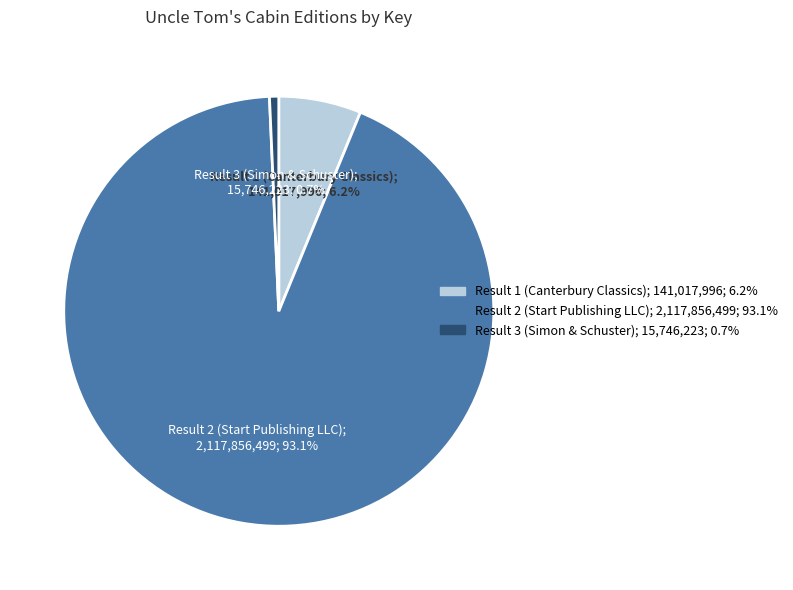

To the nearest percent, what is the combined percentage of Result 1 (Canterbury Classics) and Result 2 (Start Publishing LLC)?

99%